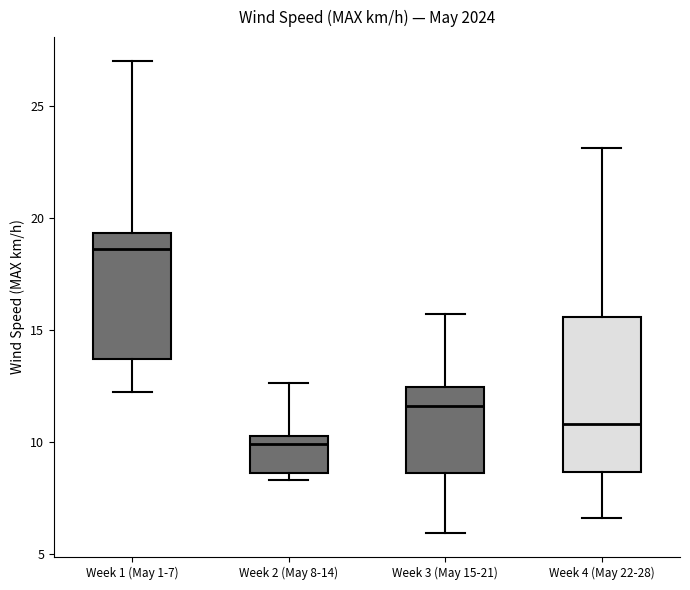

Which box's median line is the highest?

Week 1 (May 1-7)